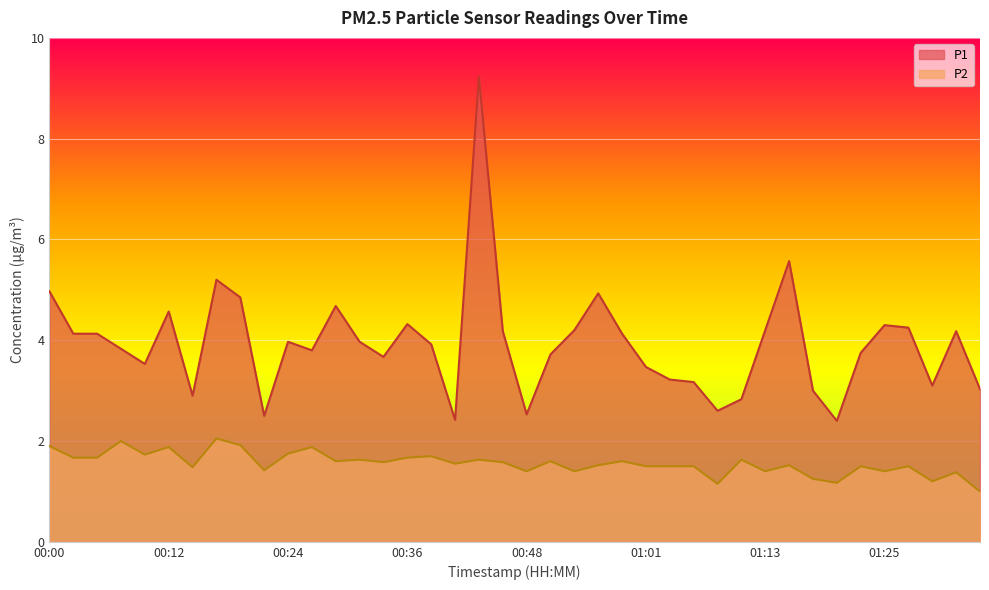

What is the total value across all series at 01:08?

3.8